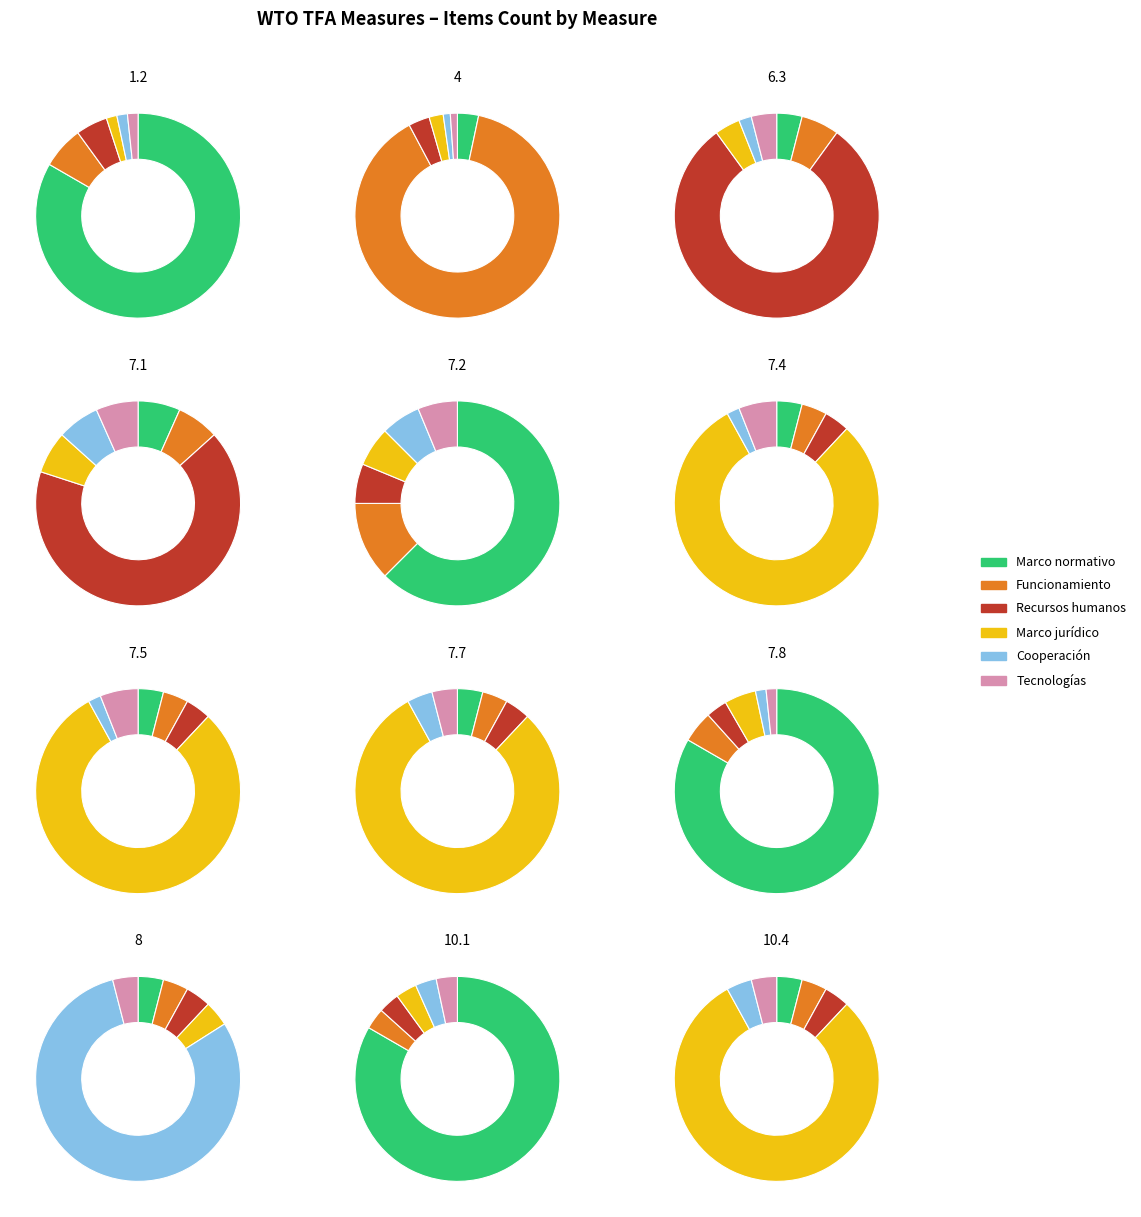

To the nearest percent, what portion does 6.3 represent?

8%